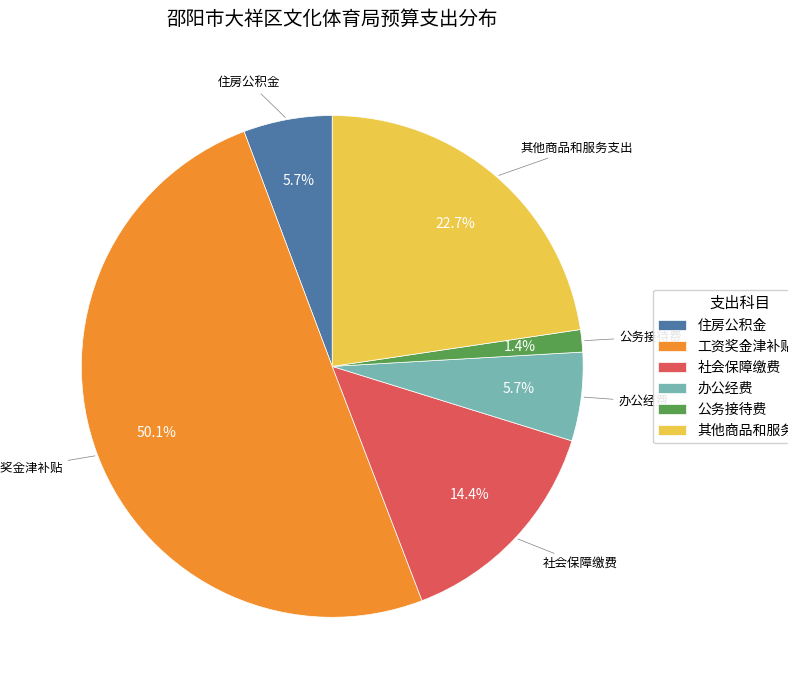

What is the total percentage of 社会保障缴费 and 工资奖金津补贴?

64.5%